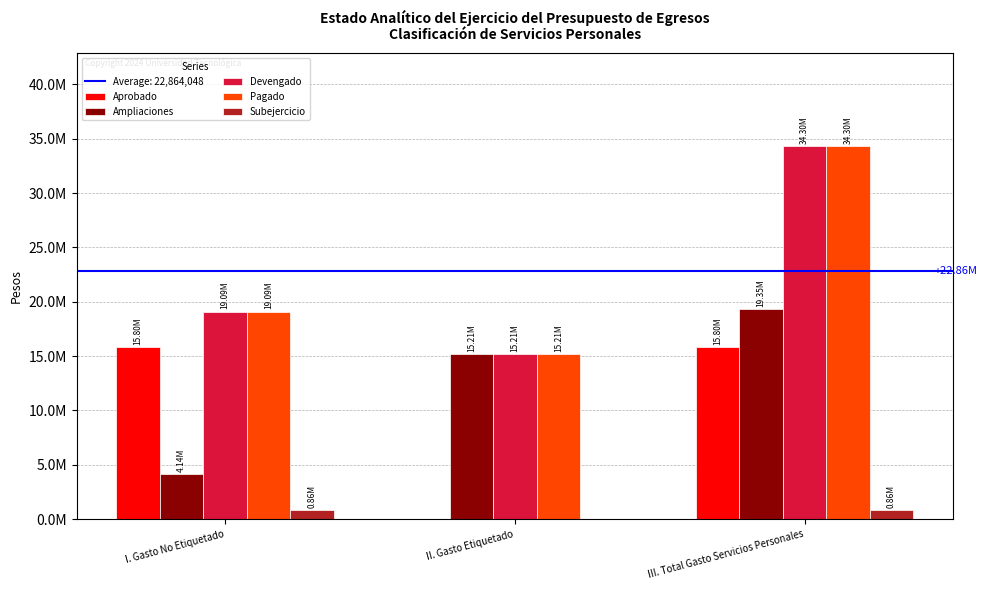

Which has a higher value, II. Gasto Etiquetado or I. Gasto No Etiquetado?

I. Gasto No Etiquetado